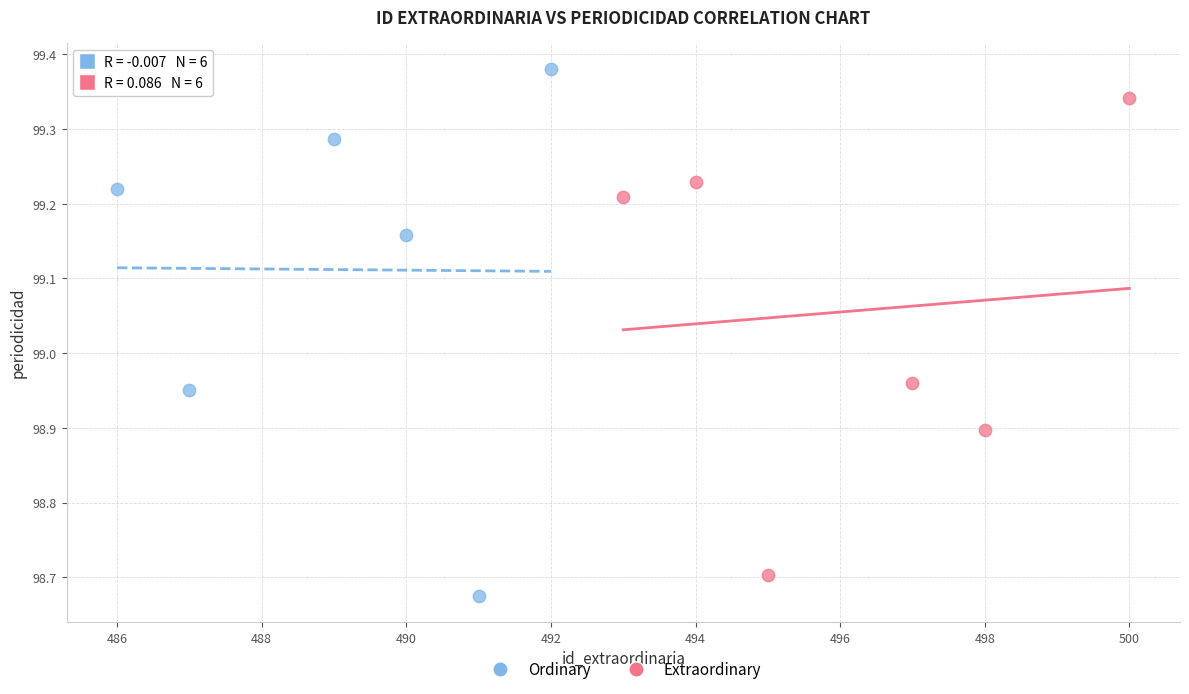

Which series contains the highest Y value?

Ordinary